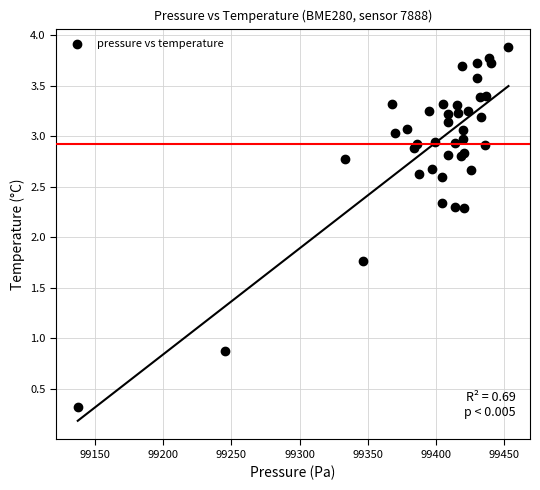

What Y value in the scatter plot is closest to 2?

1.8